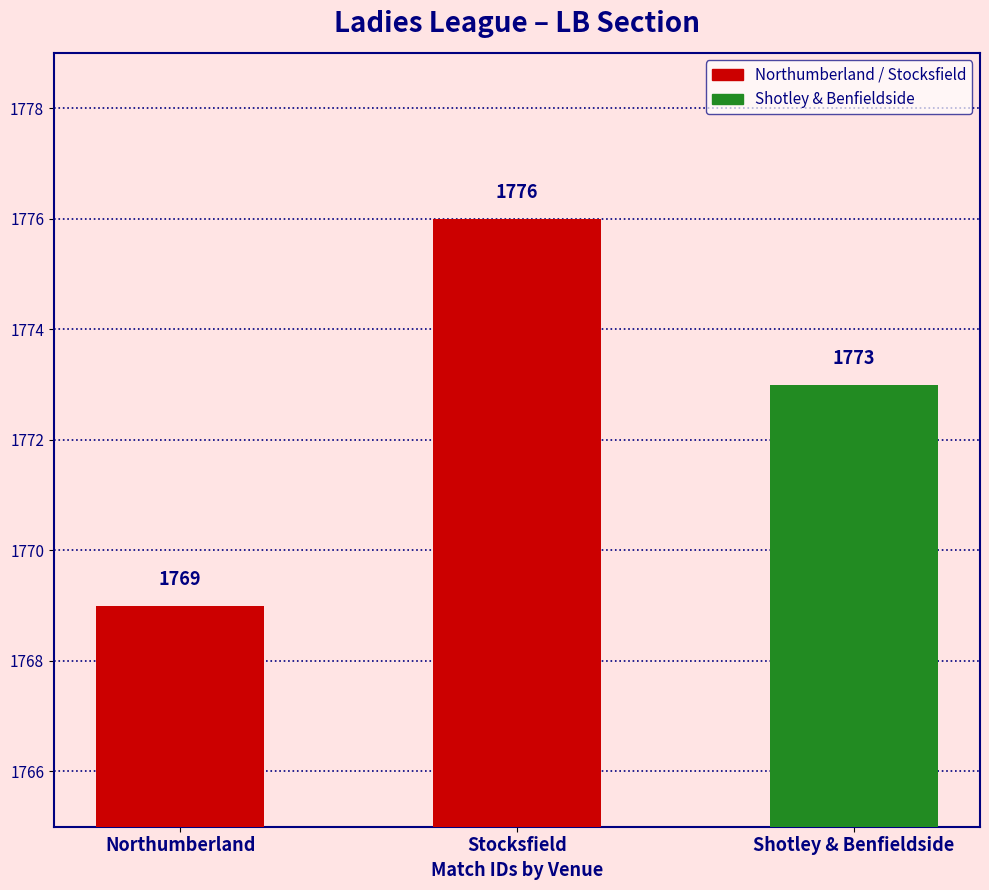

Reading right to left, what are all the values shown in this chart?

Shotley & Benfieldside=1773	Stocksfield=1776	Northumberland=1769